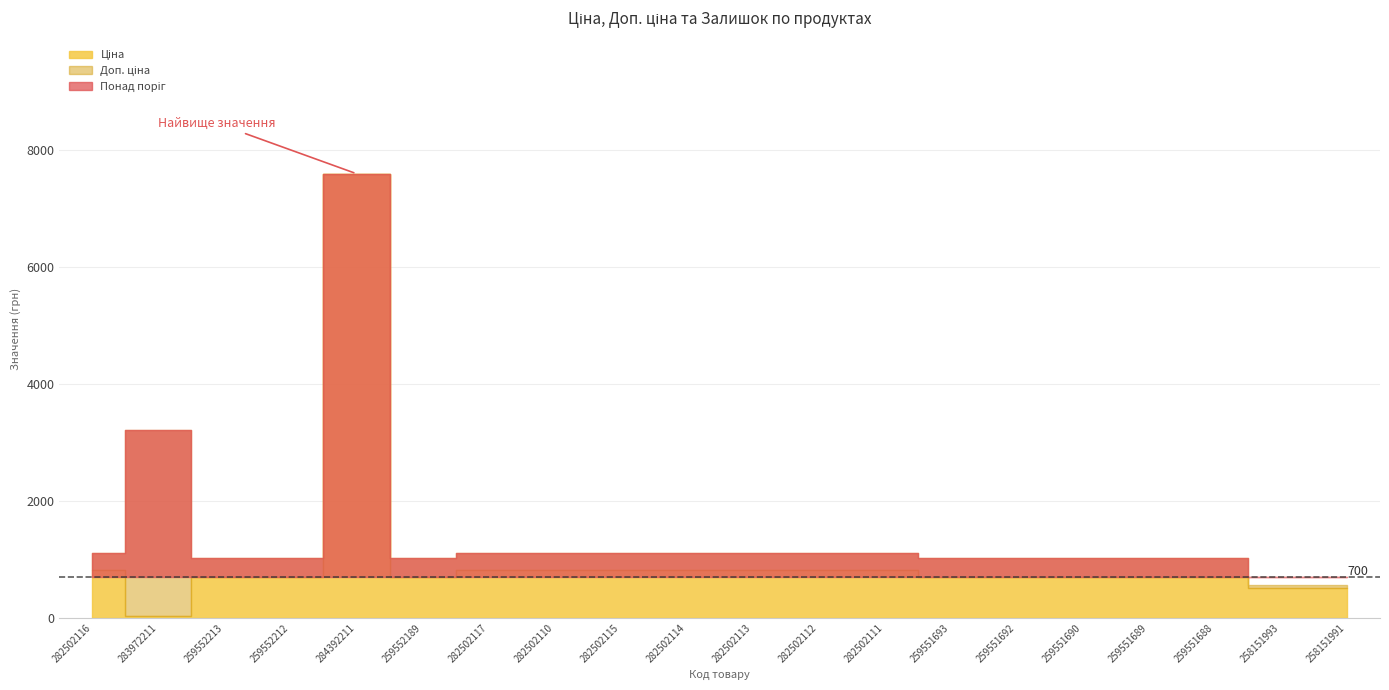

What is the average value of the Доп. ціна series?

1449.8